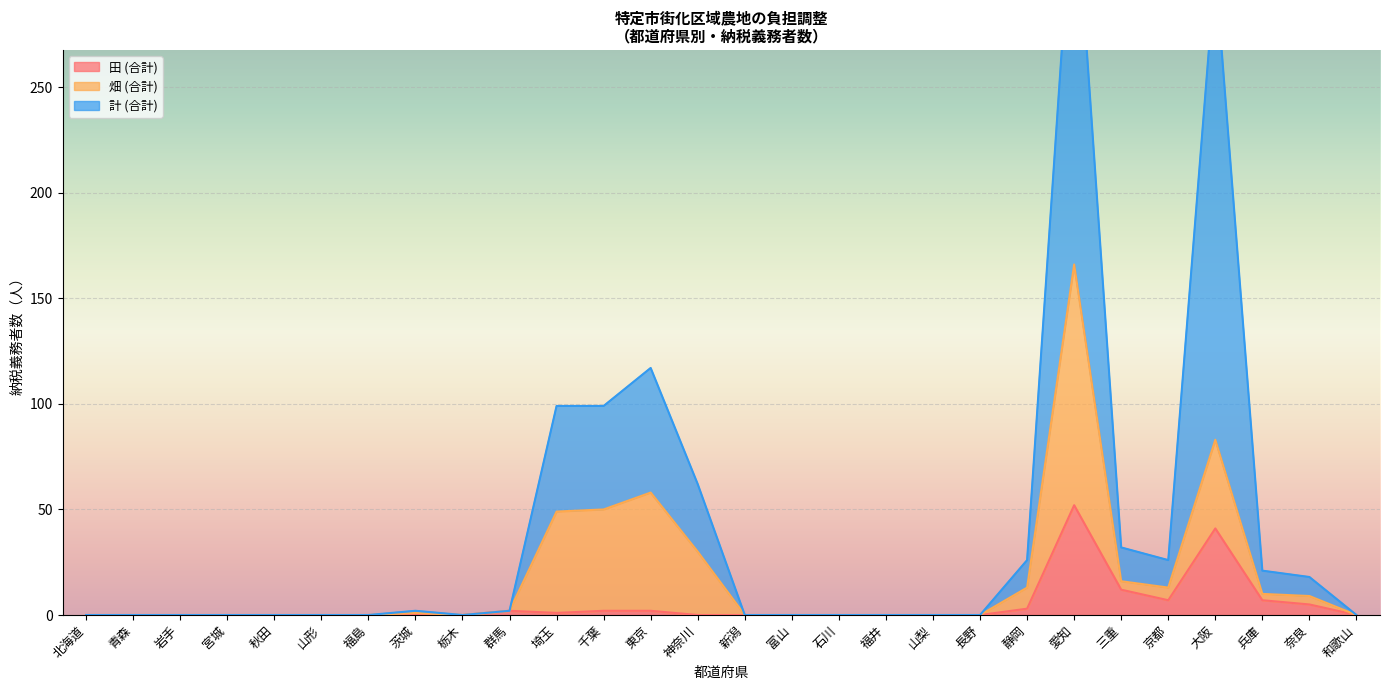

At which category does 田 (合計) reach its first local peak?

群馬